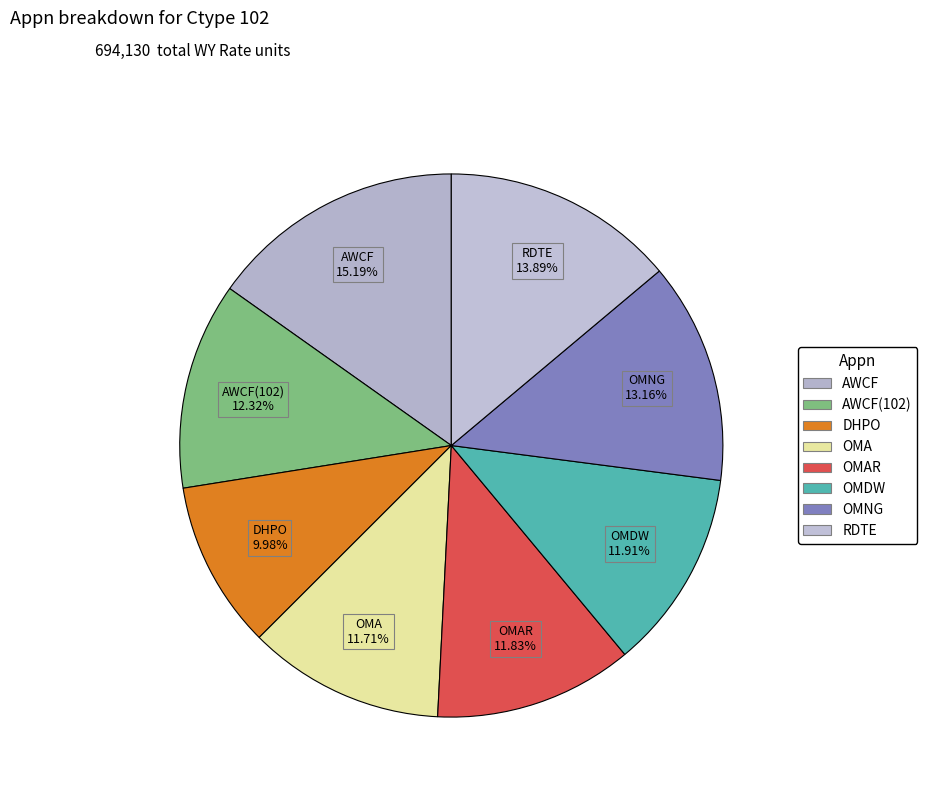

Which slice is the smallest?

DHPO